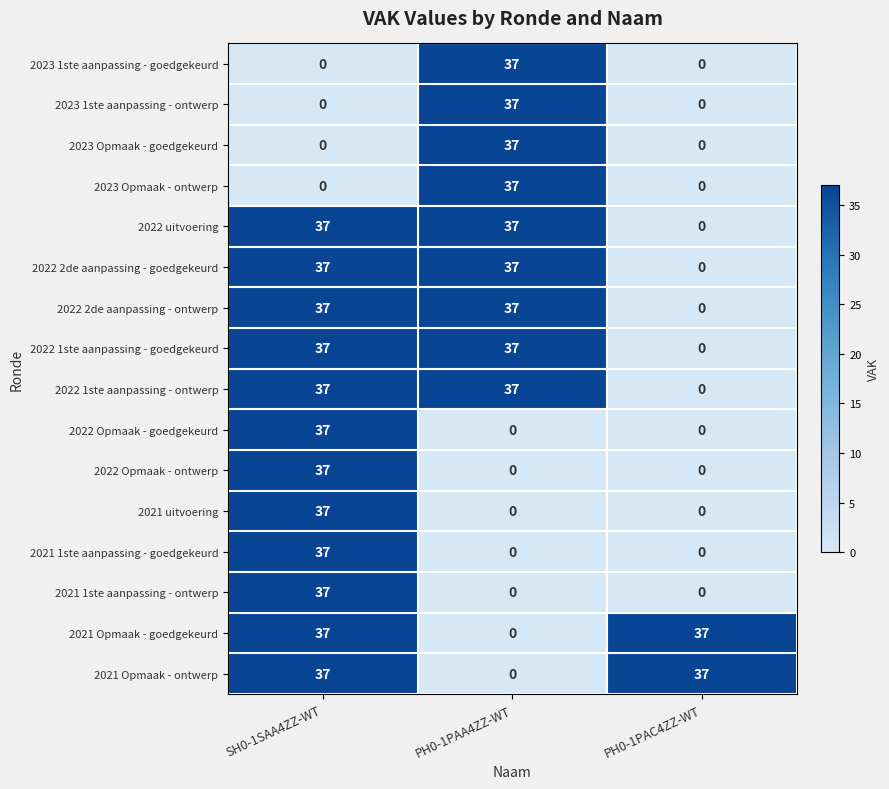

Is it true that 2023 1ste aanpassing - goedgekeurd equals 37 at PH0-1PAA4ZZ-WT?

True